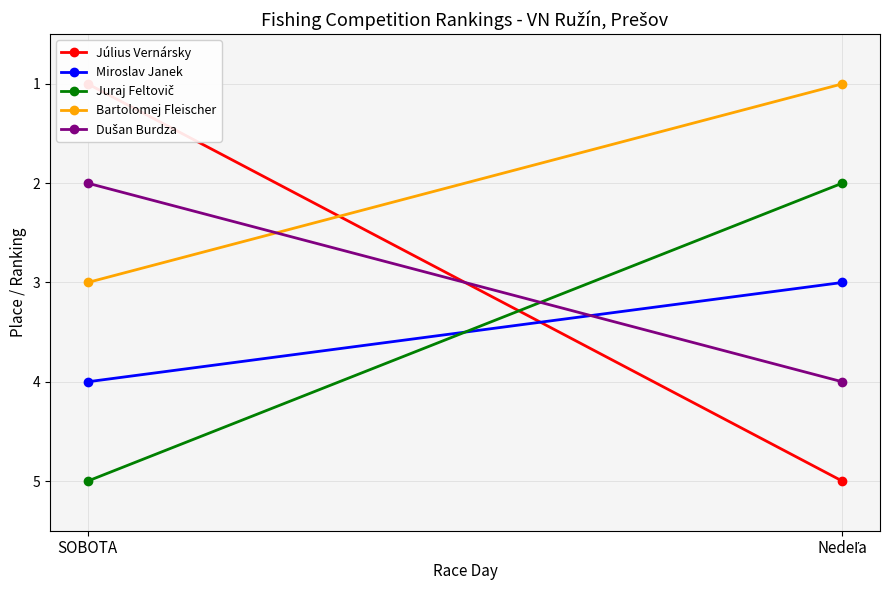

List the series in order of their peak value, lowest first.

Bartolomej Fleischer, Miroslav Janek, Dušan Burdza, Július Vernársky, Juraj Feltovič